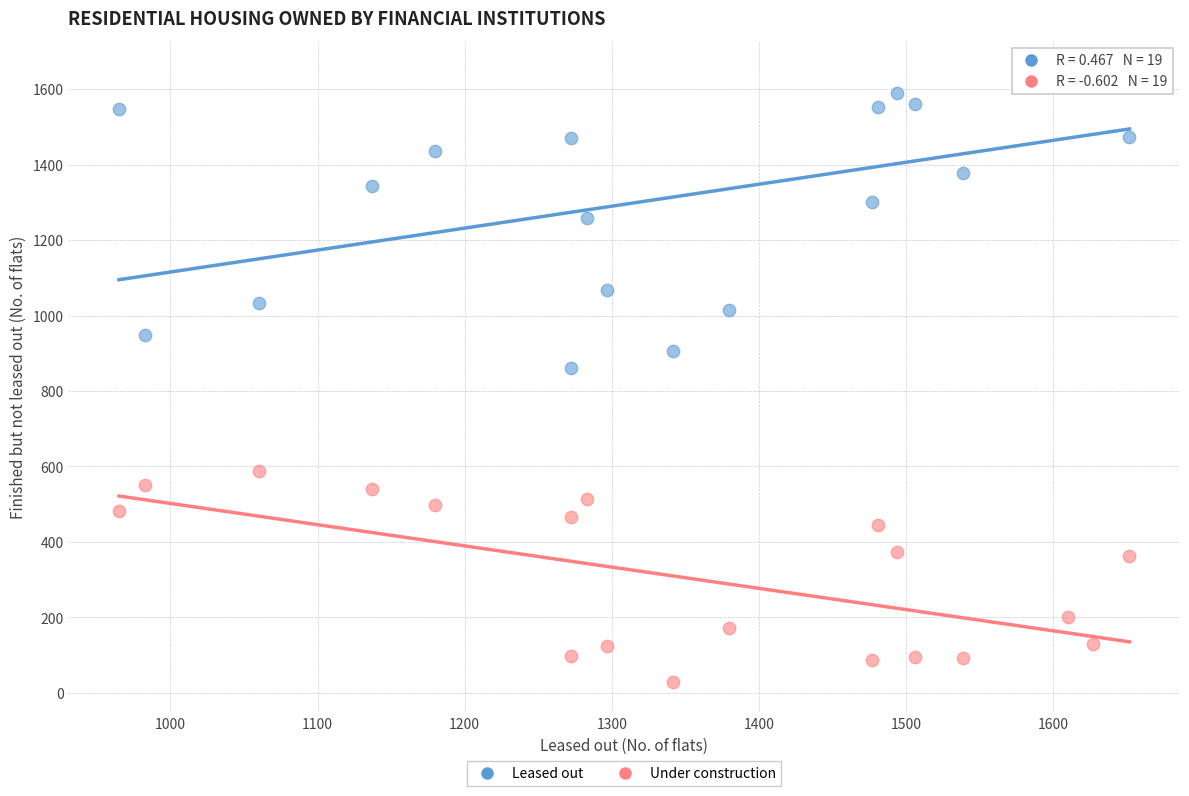

Across all series, what Y value is closest to 838?

860